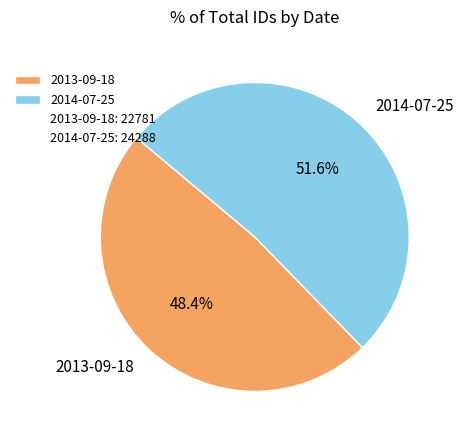

What portion of the pie excludes 2013-09-18?

51.6%